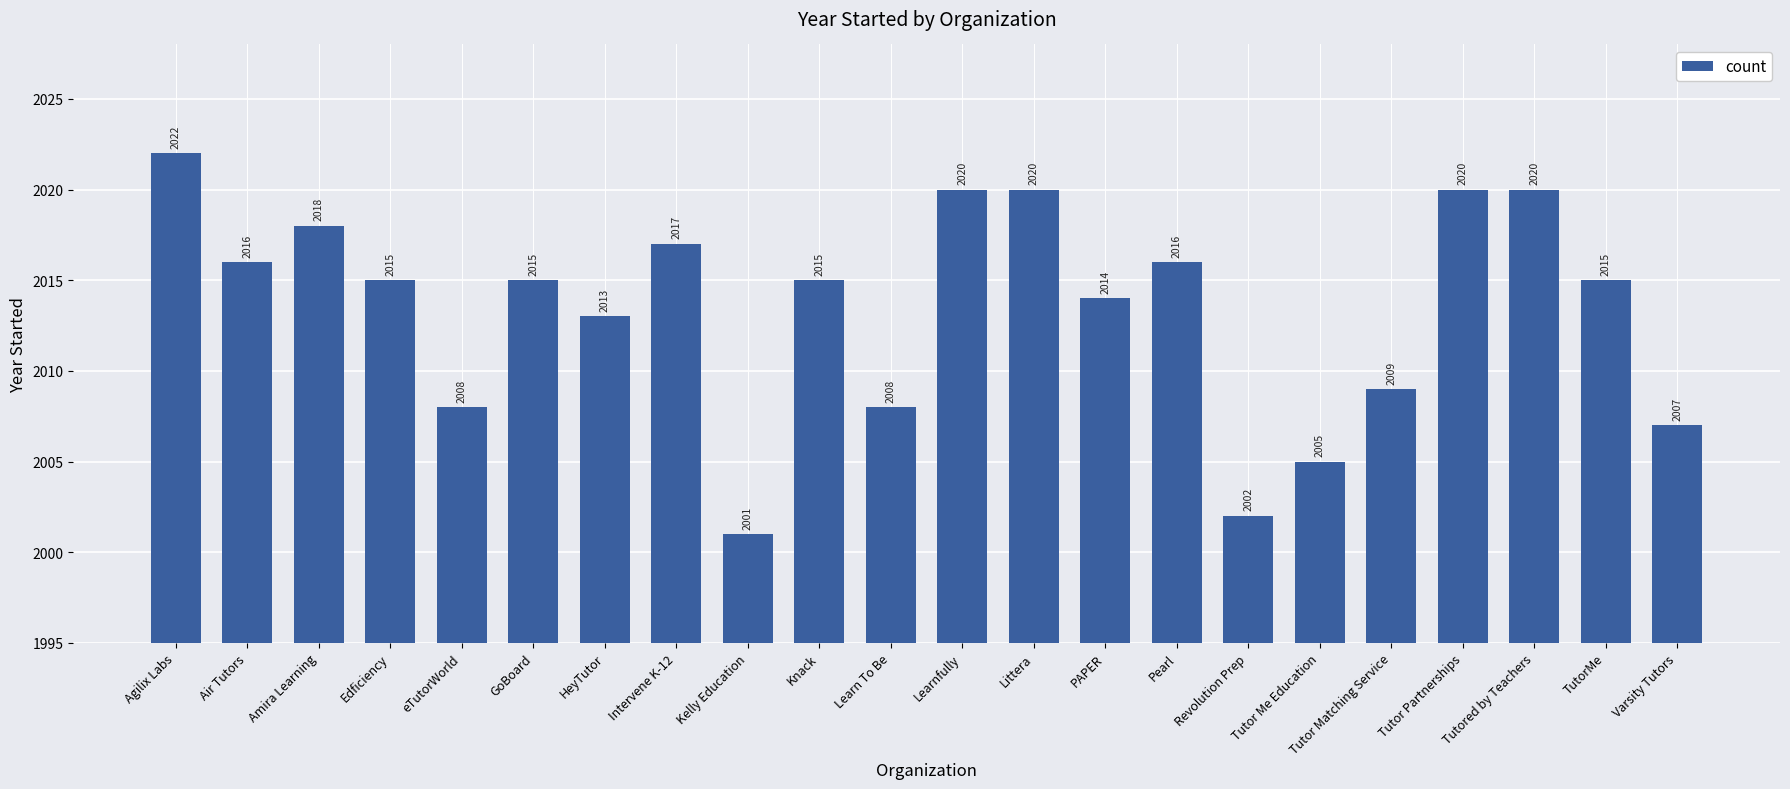

What is the sum of all values?

44296